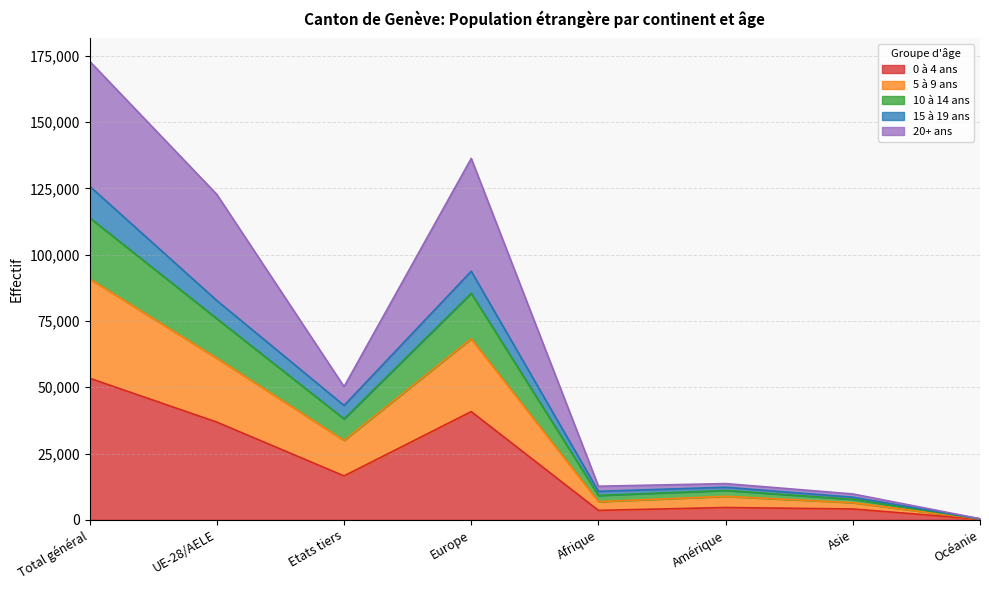

The value of 15 à 19 ans at Océanie is 296. True or false?

True